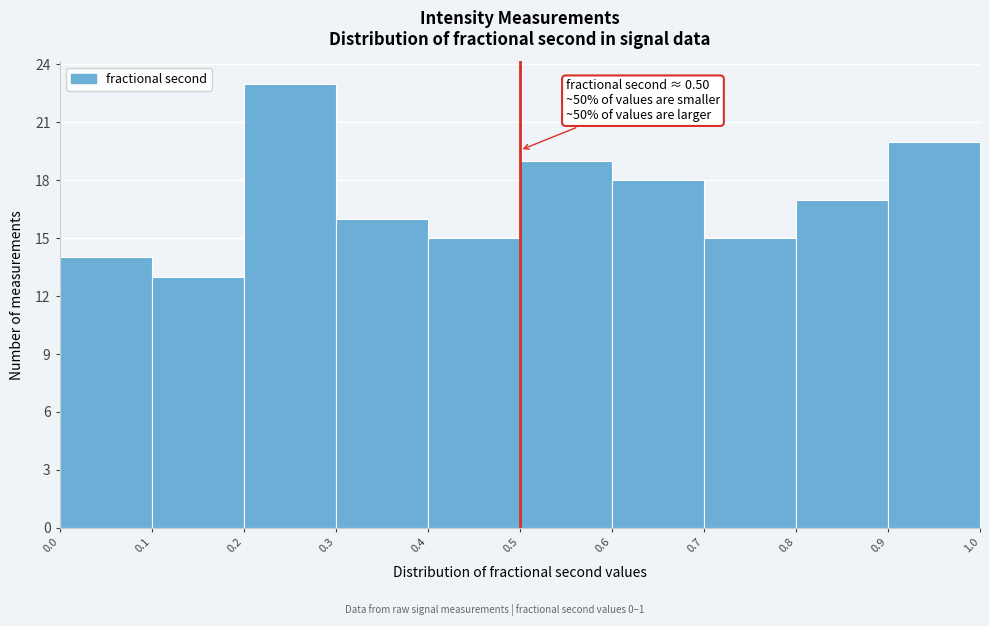

Which range on the x-axis has the tallest bar?

0.2 to 0.3